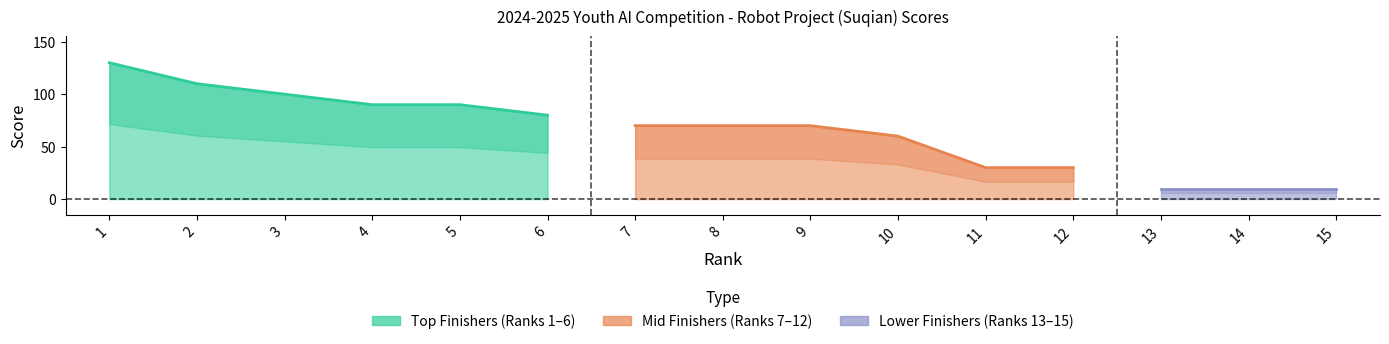

Reading left to right, transcribe all the data shown in this chart.

130	110	100	90	90	80	70	70	70	60	30	30	10	10	10